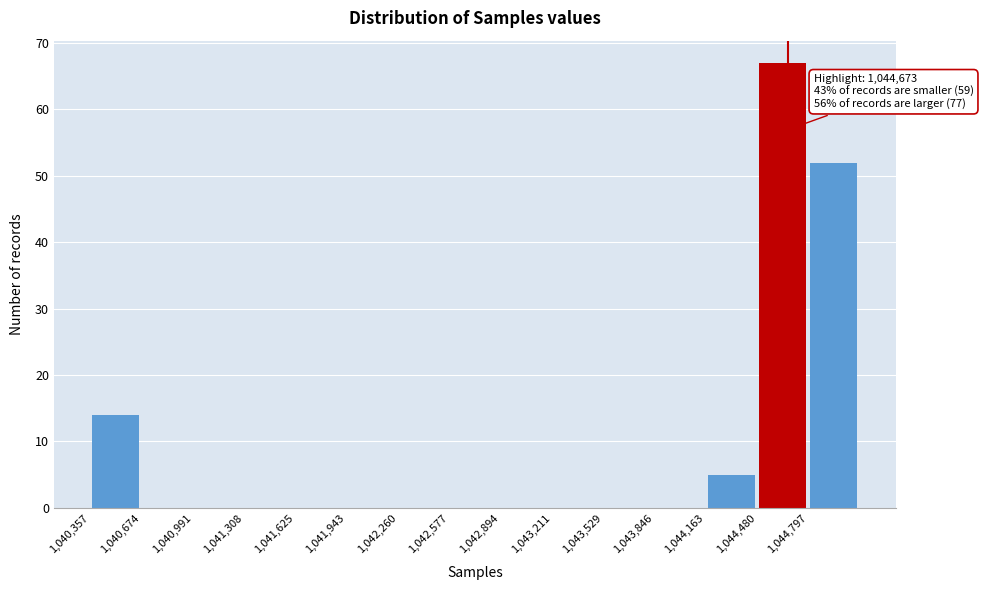

Over which range of the x-axis is the bar tallest?

1044500 to 1044800